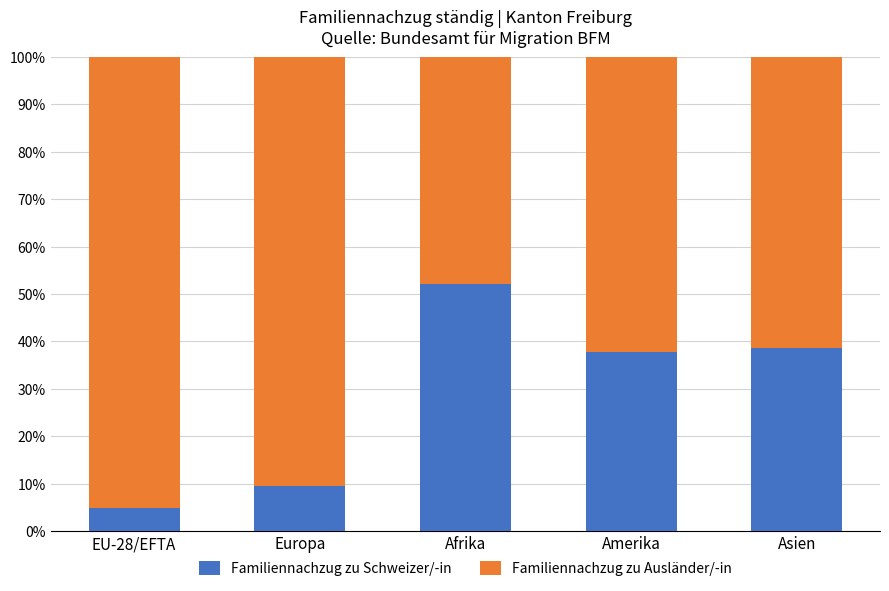

What is the total value across all series at Europa?

100.0